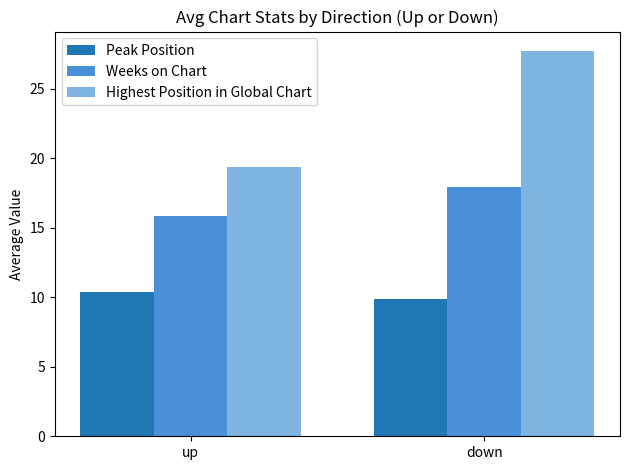

What is the spread (max minus min) of values at down?

17.8